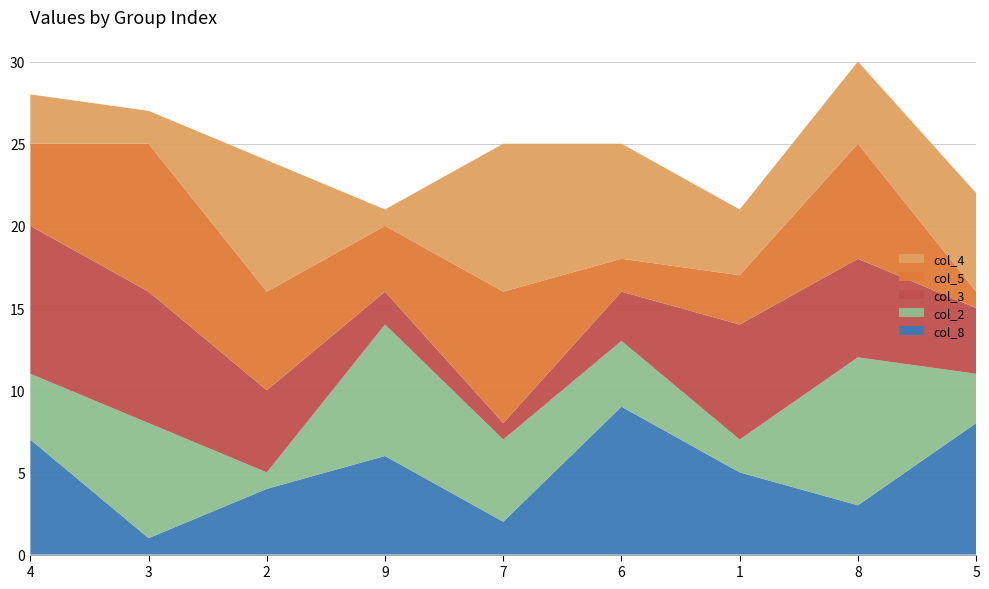

Reading left to right, extract all data points from this chart.

col_8: 4=7	3=1	2=4	9=6	7=2	6=9	1=5	8=3	5=8
col_2: 4=4	3=7	2=1	9=8	7=5	6=4	1=2	8=9	5=3
col_3: 4=9	3=8	2=5	9=2	7=1	6=3	1=7	8=6	5=4
col_5: 4=5	3=9	2=6	9=4	7=8	6=2	1=3	8=7	5=1
col_4: 4=3	3=2	2=8	9=1	7=9	6=7	1=4	8=5	5=6